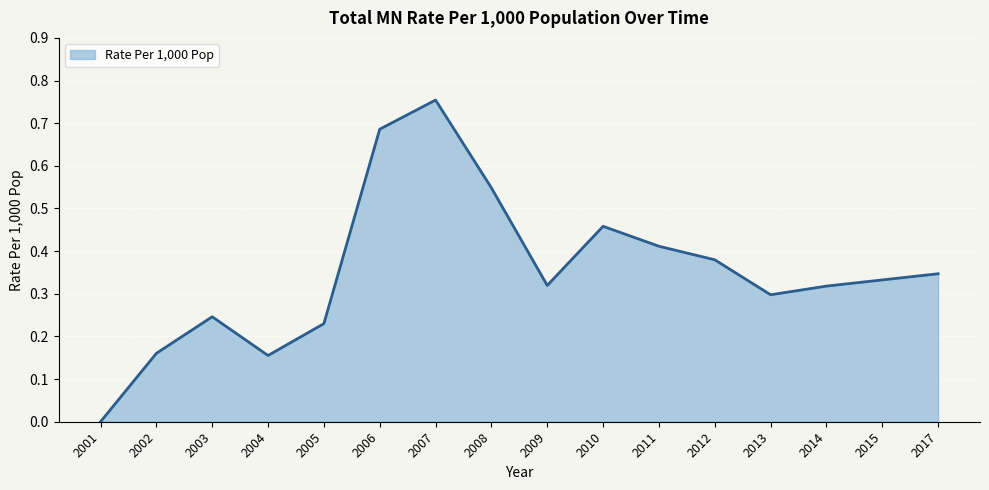

Is it true that the value at 2015 is 0.3?

True